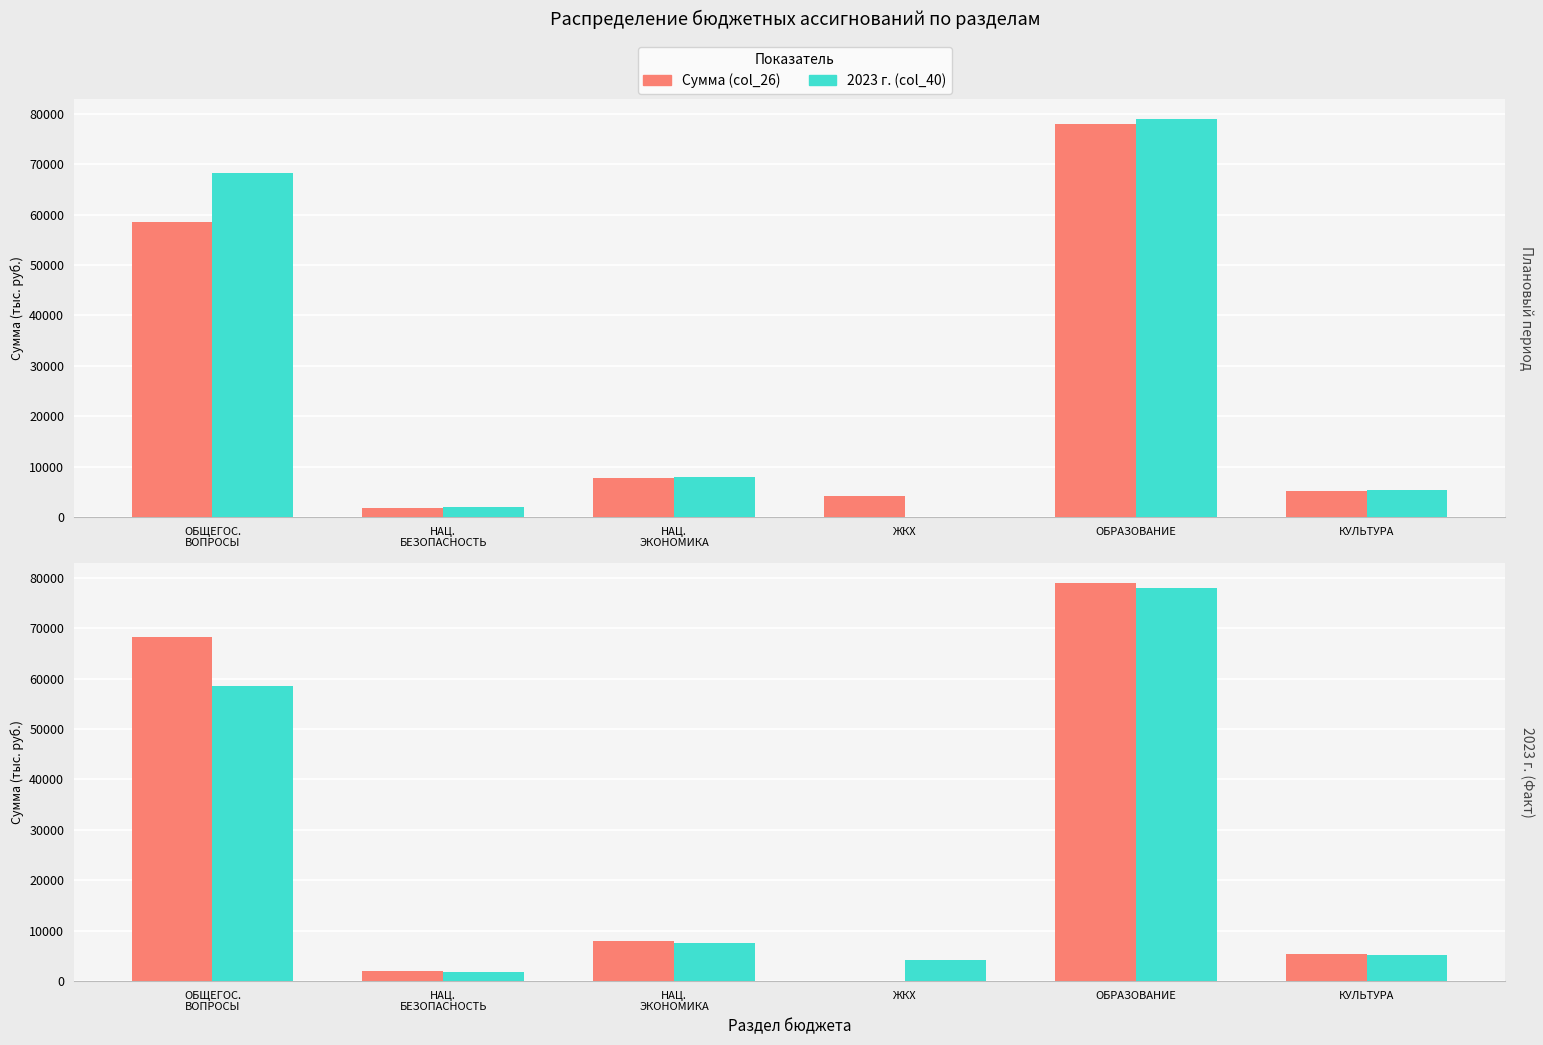

How many values in the 2023 г. (col_40) series exceed 7649?

3